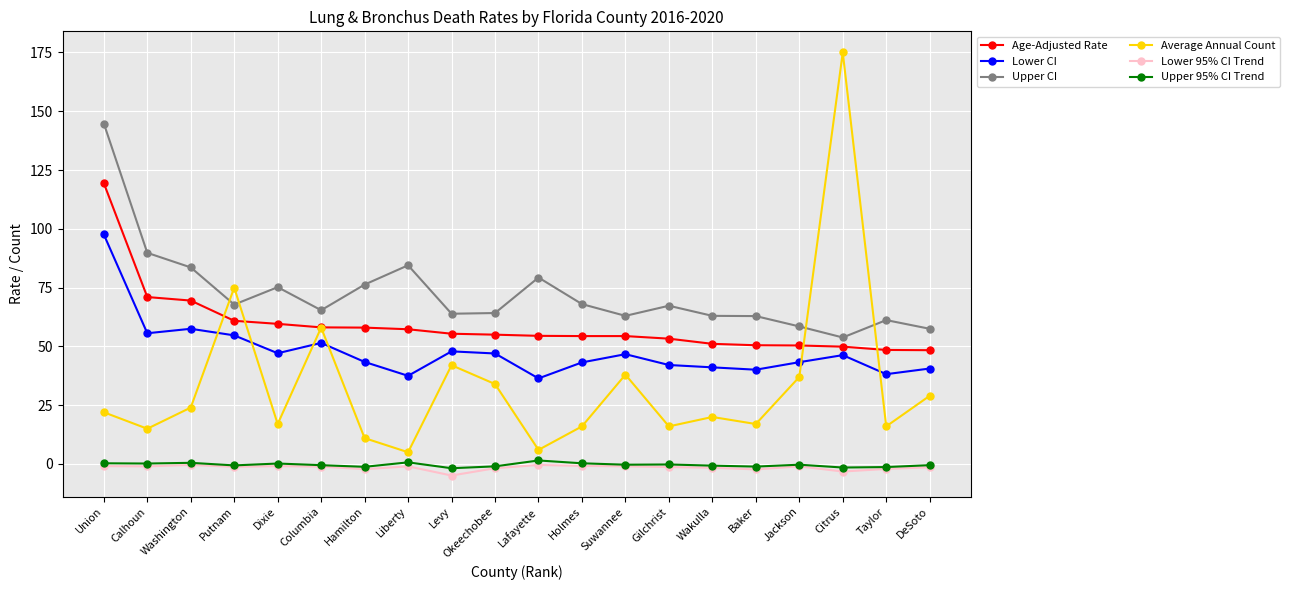

What is the difference between the highest and lowest values at Union?

145.7